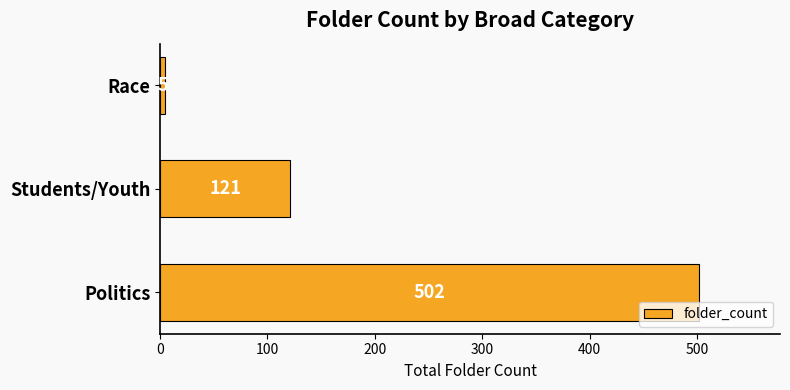

How many values are below 121?

1